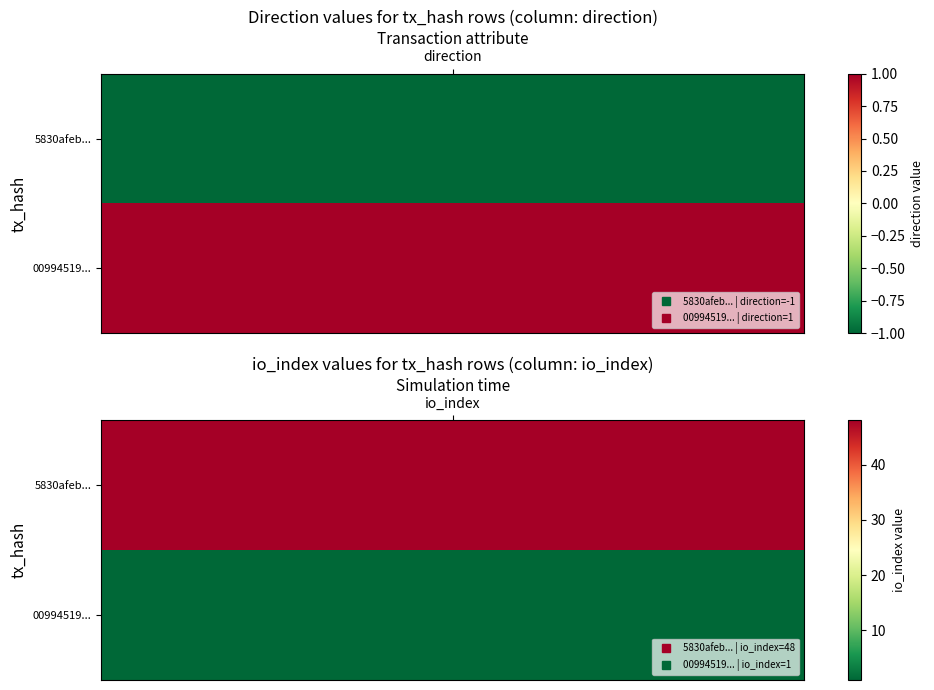

What is the average value of the 00994519f07e7de1f3f12700605f92173e2bccd series?

1